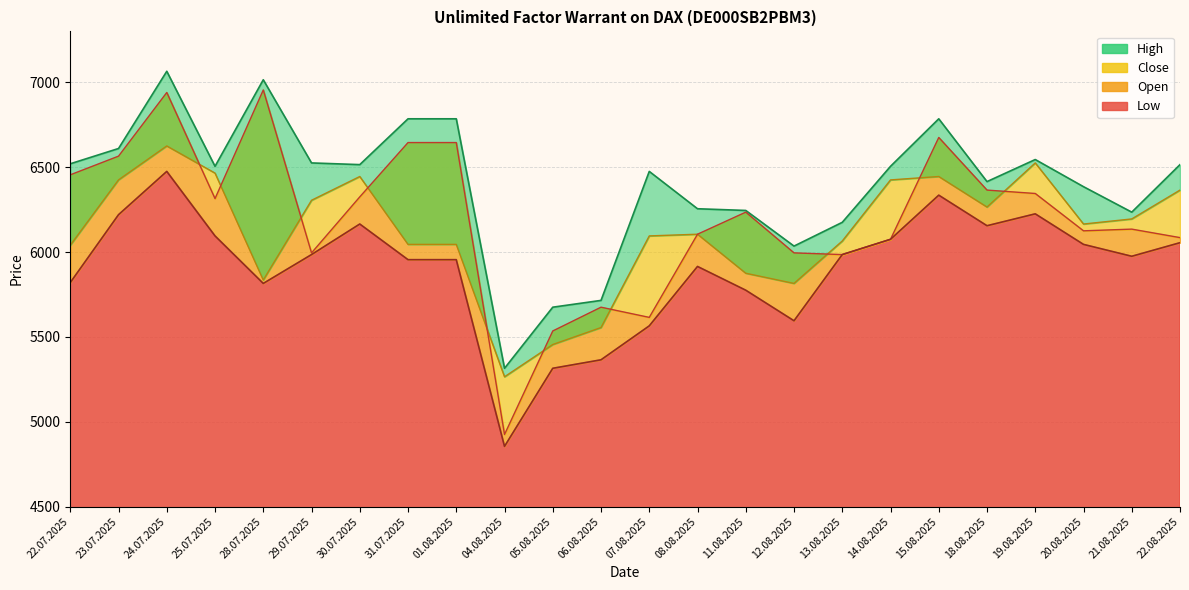

At how many categories does at least one series exceed 6316?

16